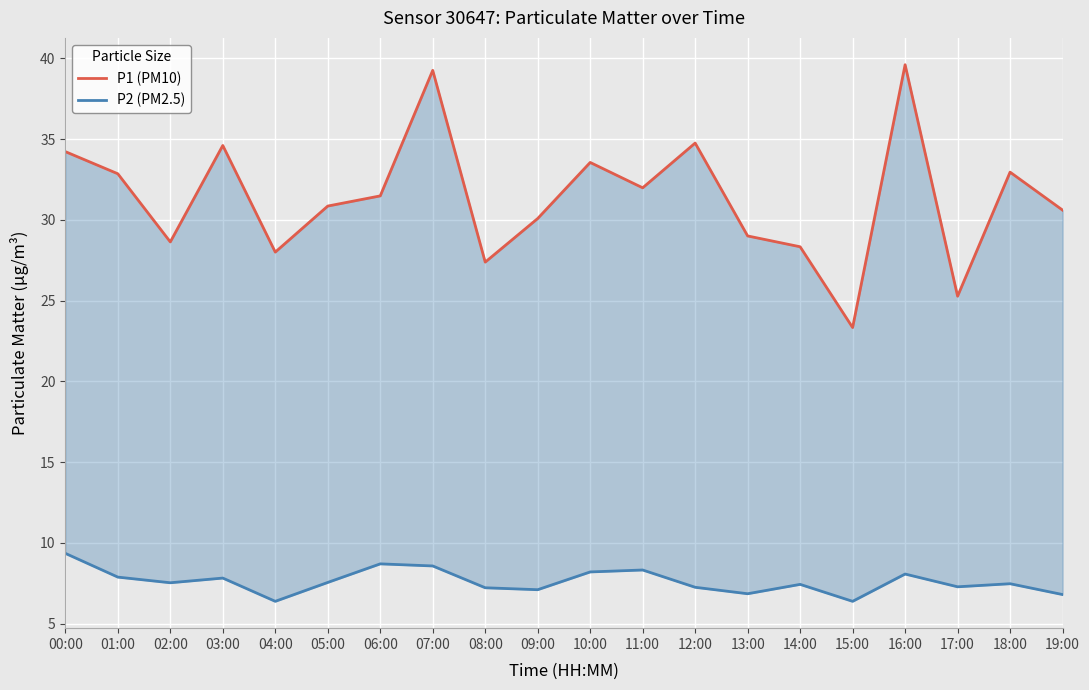

Where is the first local minimum for P1 (PM10)?

02:00